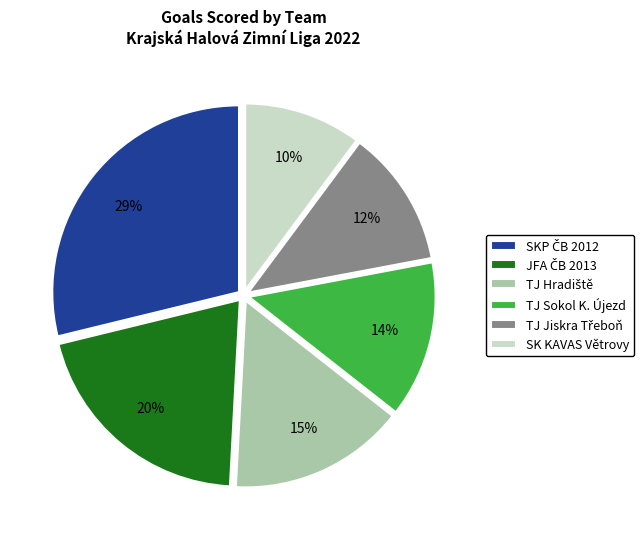

Is there any slice that represents more than half of the pie?

No